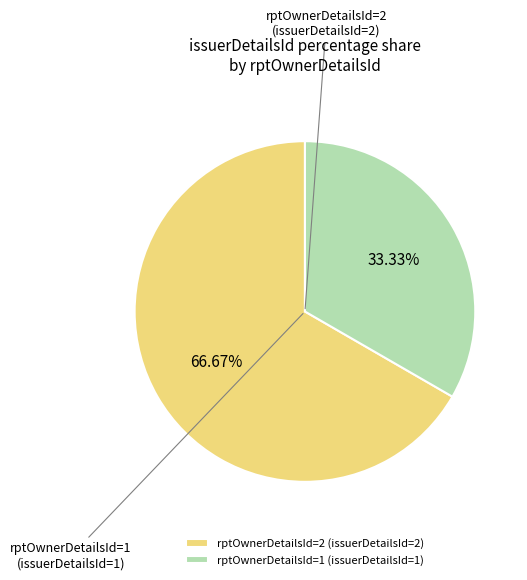

What is the total percentage of rptOwnerDetailsId=2 and rptOwnerDetailsId=1?

100.0%